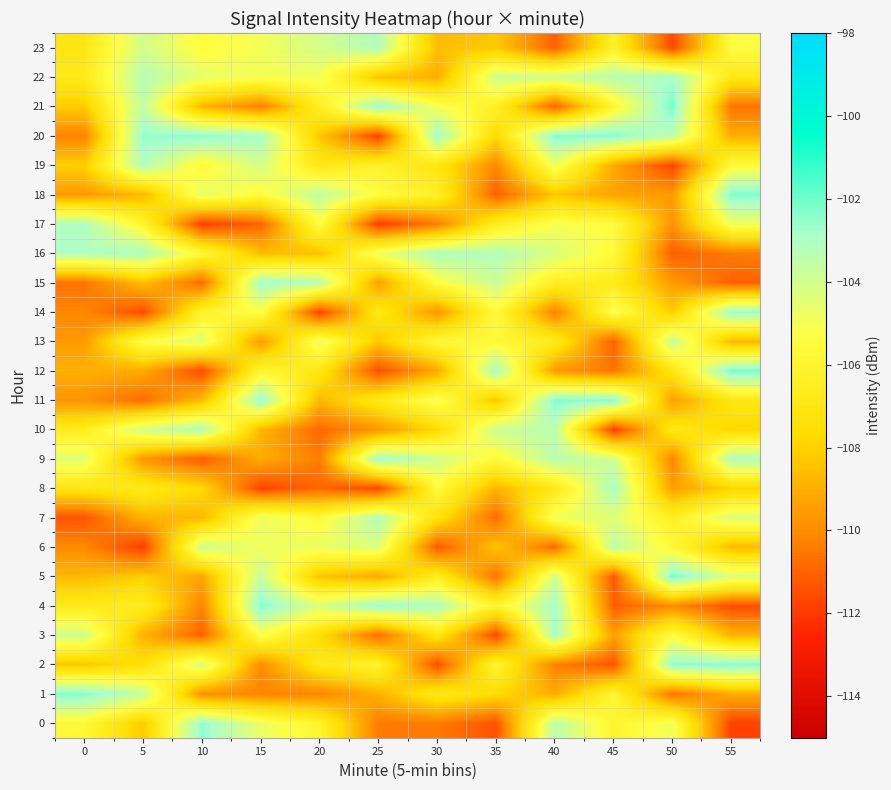

Reading left to right, extract all data points from this chart.

0: 0=-105.8	5=-108.3	10=-102.5	15=-104.7	20=-106.0	25=-110.4	30=-110.4	35=-111.4	40=-103.3	45=-106.0	50=-104.9	55=-111.8
1: 0=-102.3	5=-103.7	10=-109.9	15=-110.2	20=-110.2	25=-109.0	30=-106.8	35=-107.7	40=-109.1	45=-105.9	50=-110.6	55=-109.1
2: 0=-108.3	5=-107.4	10=-104.1	15=-110.0	20=-106.9	25=-106.1	30=-111.5	35=-105.9	40=-110.3	45=-111.3	50=-102.5	55=-102.3
3: 0=-103.9	5=-109.0	10=-111.0	15=-105.2	20=-107.6	25=-110.8	30=-107.0	35=-111.7	40=-102.9	45=-109.4	50=-105.4	55=-108.9
4: 0=-106.8	5=-106.5	10=-110.2	15=-102.3	20=-104.2	25=-102.6	30=-103.1	35=-106.0	40=-102.8	45=-111.1	50=-110.0	55=-111.5
5: 0=-108.7	5=-108.1	10=-109.3	15=-103.7	20=-108.4	25=-109.2	30=-106.6	35=-110.6	40=-104.0	45=-111.3	50=-102.1	55=-104.3
6: 0=-110.0	5=-111.9	10=-103.8	15=-104.9	20=-104.7	25=-104.3	30=-111.3	35=-108.4	40=-110.8	45=-103.4	50=-105.8	55=-108.7
7: 0=-111.4	5=-108.9	10=-108.7	15=-104.7	20=-105.6	25=-103.1	30=-107.3	35=-110.8	40=-104.9	45=-104.4	50=-106.4	55=-104.3
8: 0=-107.1	5=-106.8	10=-107.7	15=-111.7	20=-110.9	25=-111.7	30=-105.6	35=-108.9	40=-106.9	45=-102.9	50=-109.5	55=-107.9
9: 0=-104.4	5=-109.7	10=-111.2	15=-109.1	20=-110.4	25=-102.7	30=-103.9	35=-105.7	40=-103.3	45=-104.0	50=-110.1	55=-103.1
10: 0=-106.6	5=-103.9	10=-103.0	15=-108.8	20=-110.9	25=-109.7	30=-107.7	35=-103.8	40=-103.4	45=-111.9	50=-106.9	55=-107.8
11: 0=-109.8	5=-110.8	10=-108.6	15=-102.6	20=-108.8	25=-106.8	30=-105.0	35=-108.4	40=-102.3	45=-102.4	50=-109.5	55=-107.0
12: 0=-109.0	5=-109.2	10=-111.6	15=-105.9	20=-107.0	25=-111.5	30=-109.2	35=-102.9	40=-109.6	45=-110.6	50=-107.1	55=-102.1
13: 0=-109.6	5=-105.3	10=-104.4	15=-109.6	20=-104.7	25=-108.3	30=-105.7	35=-105.7	40=-106.6	45=-111.1	50=-103.6	55=-108.8
14: 0=-110.1	5=-111.6	10=-106.1	15=-105.2	20=-111.8	25=-106.9	30=-109.7	35=-105.5	40=-110.3	45=-105.1	50=-108.1	55=-102.6
15: 0=-110.6	5=-108.6	10=-110.9	15=-102.8	20=-103.2	25=-109.4	30=-105.4	35=-103.8	40=-106.4	45=-106.7	50=-109.6	55=-111.1
16: 0=-103.0	5=-103.0	10=-105.7	15=-108.6	20=-108.5	25=-104.7	30=-103.0	35=-103.1	40=-104.2	45=-105.6	50=-111.2	55=-110.4
17: 0=-103.0	5=-105.9	10=-111.9	15=-111.0	20=-105.4	25=-111.9	30=-110.4	35=-106.5	40=-105.1	45=-105.5	50=-109.8	55=-104.9
18: 0=-109.6	5=-108.7	10=-104.5	15=-105.5	20=-103.5	25=-105.4	30=-106.3	35=-111.1	40=-108.3	45=-109.3	50=-109.6	55=-102.3
19: 0=-108.1	5=-103.1	10=-105.7	15=-104.1	20=-107.0	25=-106.2	30=-107.1	35=-110.0	40=-104.8	45=-109.2	50=-111.8	55=-105.5
20: 0=-110.2	5=-102.6	10=-102.5	15=-102.9	20=-108.3	25=-111.8	30=-102.7	35=-107.7	40=-102.3	45=-102.4	50=-103.5	55=-109.1
21: 0=-108.1	5=-103.5	10=-108.8	15=-110.3	20=-106.4	25=-102.6	30=-105.0	35=-106.3	40=-111.0	45=-105.8	50=-102.1	55=-110.6
22: 0=-106.8	5=-103.2	10=-104.6	15=-105.0	20=-105.0	25=-108.4	30=-109.1	35=-103.9	40=-103.9	45=-103.3	50=-102.9	55=-106.9
23: 0=-107.0	5=-104.0	10=-105.5	15=-105.0	20=-104.0	25=-103.1	30=-108.6	35=-108.2	40=-111.1	45=-106.2	50=-111.6	55=-105.4